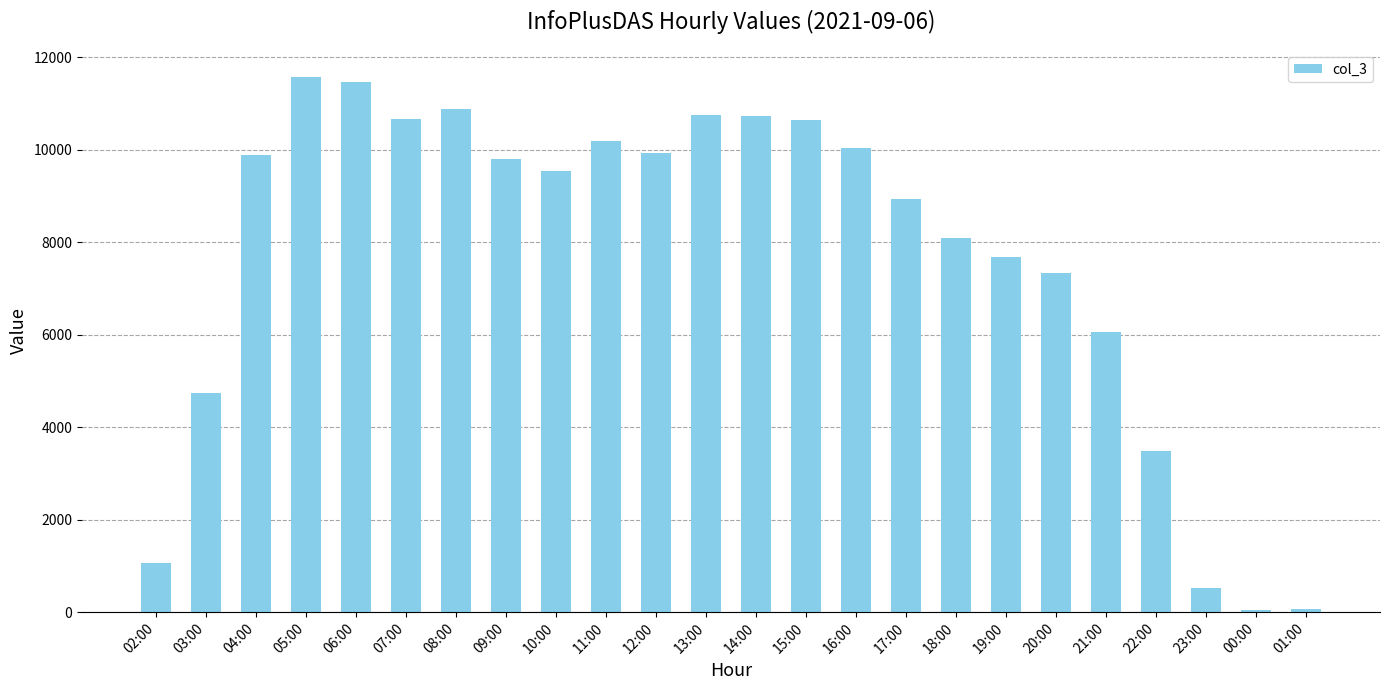

How many series are shown in this chart?

1